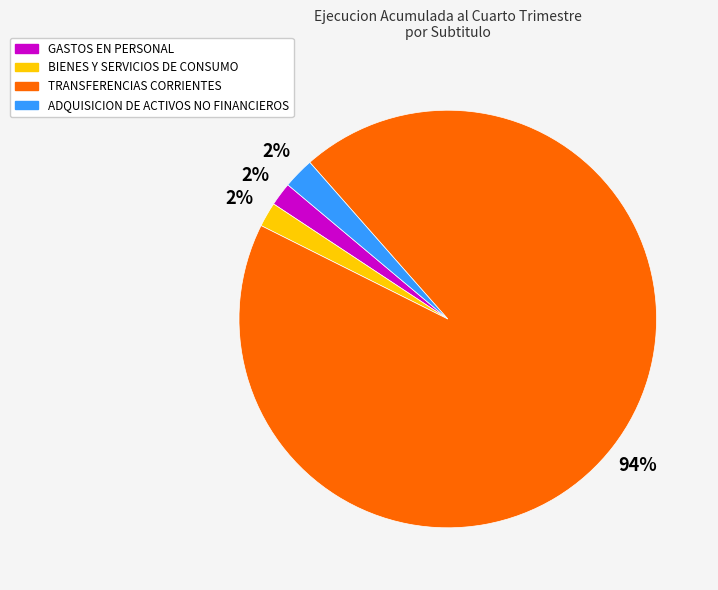

To the nearest percent, what portion does TRANSFERENCIAS CORRIENTES represent?

94%